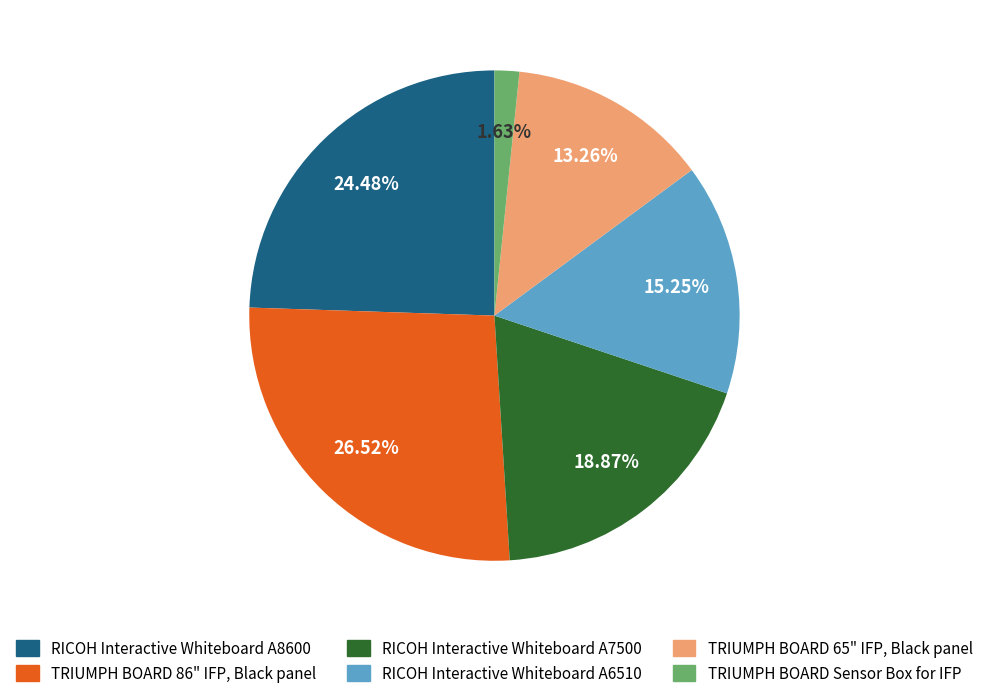

What is the total percentage of RICOH Interactive Whiteboard A8600 and TRIUMPH BOARD Sensor Box for IFP?

26.1%